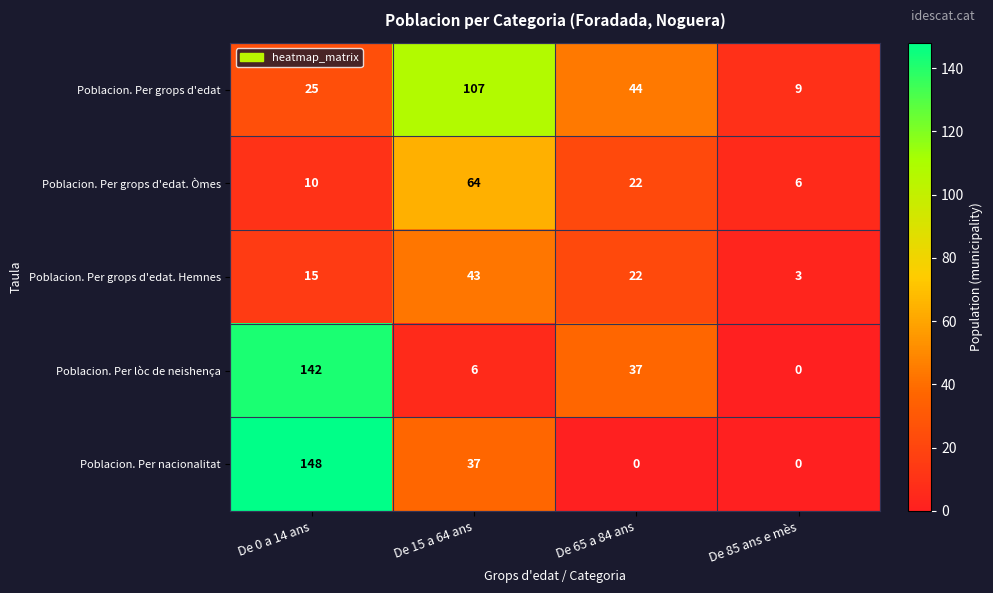

Rank the series at De 15 a 64 ans from highest to lowest value.

Poblacion. Per grops d'edat, Poblacion. Per grops d'edat. Òmes, Poblacion. Per grops d'edat. Hemnes, Poblacion. Per nacionalitat, Poblacion. Per lòc de neishença